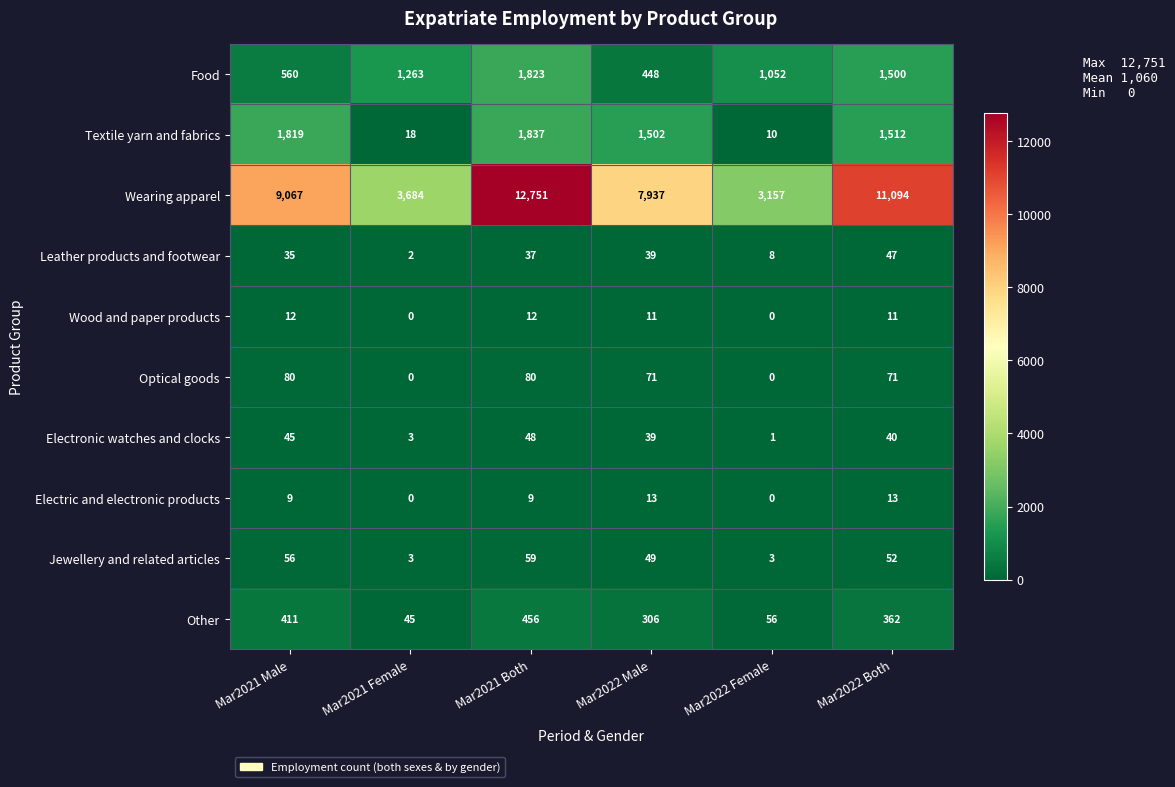

Which series has the largest range (max minus min)?

Wearing apparel